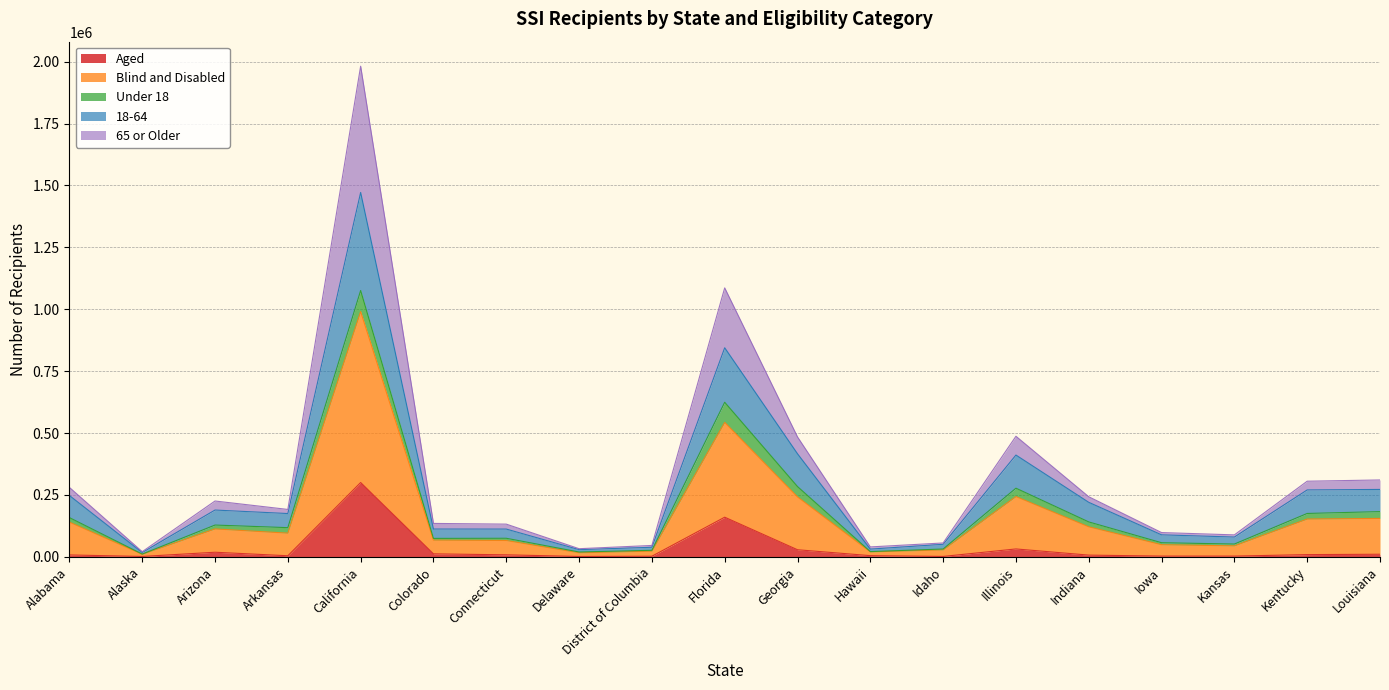

List the labels in order of 65 or Older value, largest first.

California, Florida, Illinois, Georgia, Louisiana, Kentucky, Alabama, Indiana, Arizona, Arkansas, Colorado, Connecticut, Iowa, Kansas, Idaho, District of Columbia, Hawaii, Delaware, Alaska